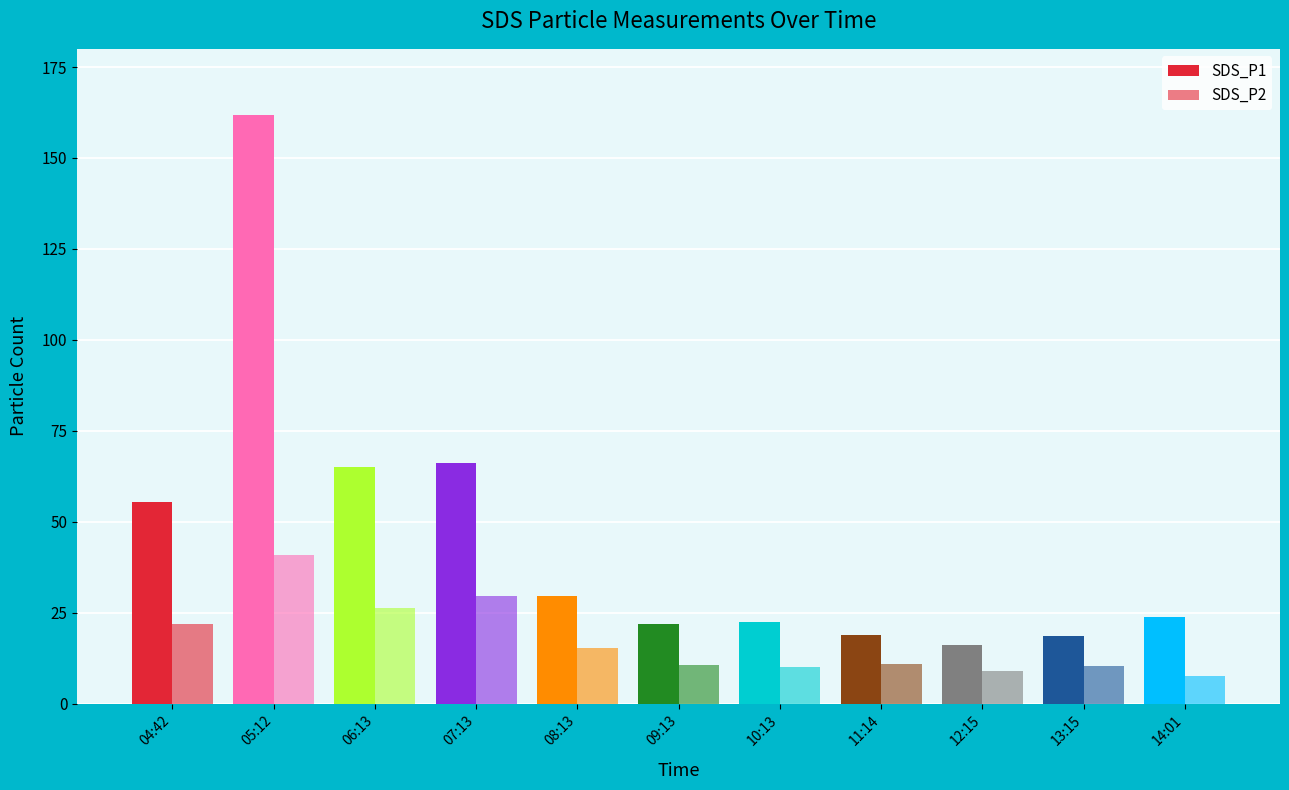

Count the number of data series in this chart.

2